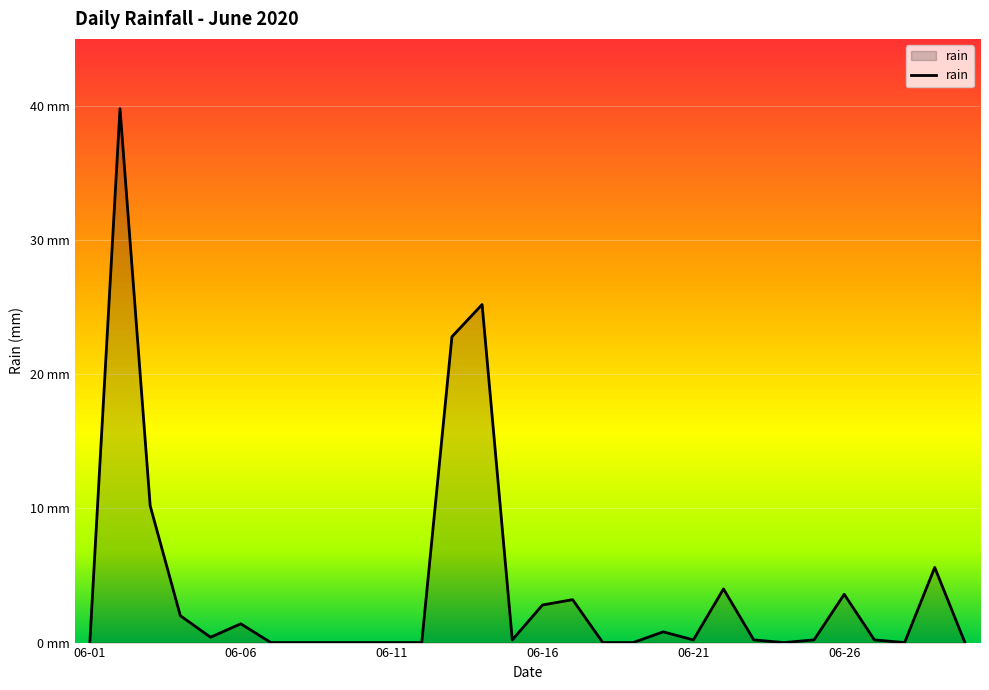

Does the chart display data point markers on the line(s)?

No